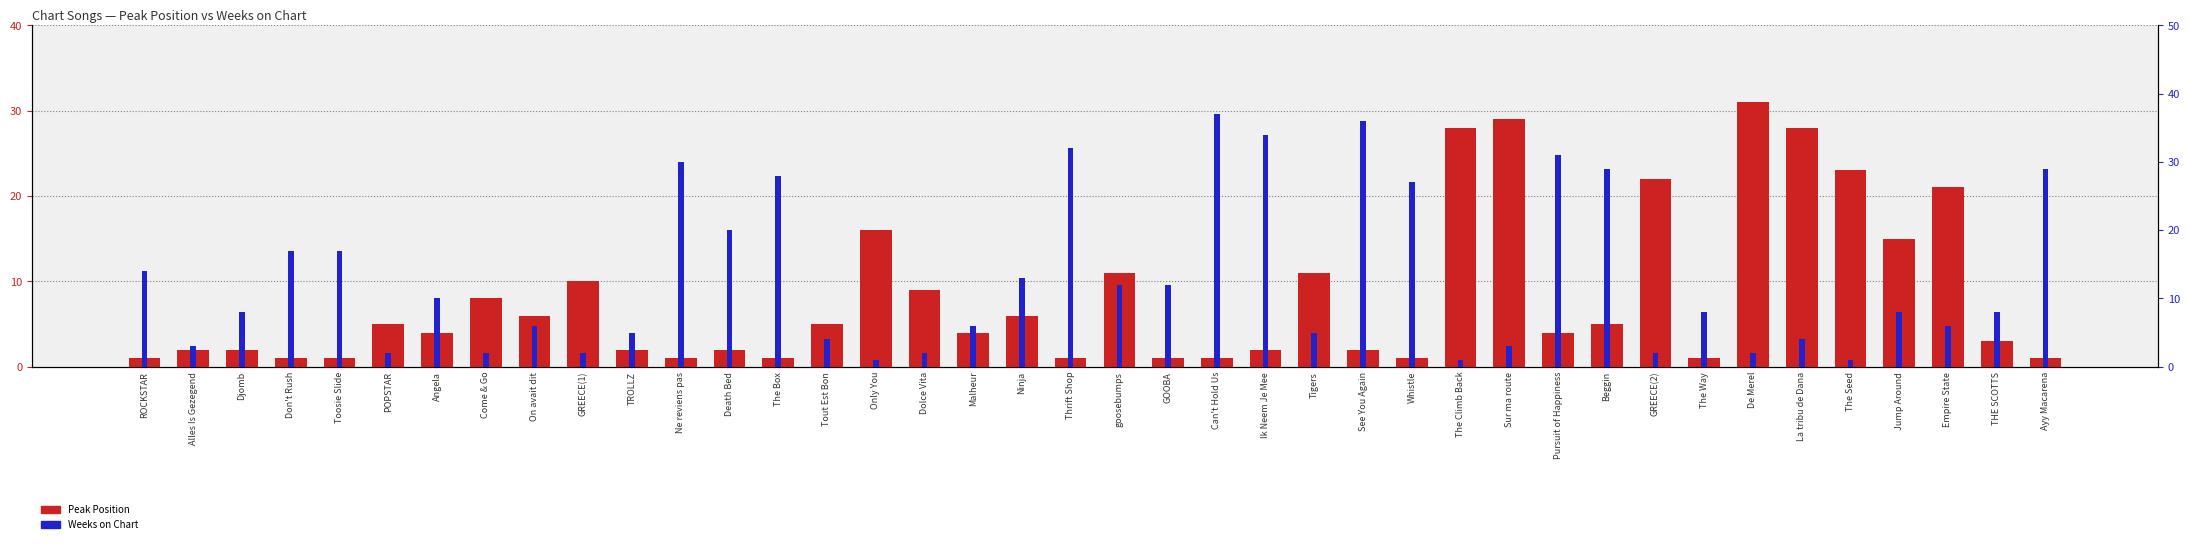

What is the sum of the Weeks on Chart values at Can't Hold Us and See You Again?

73